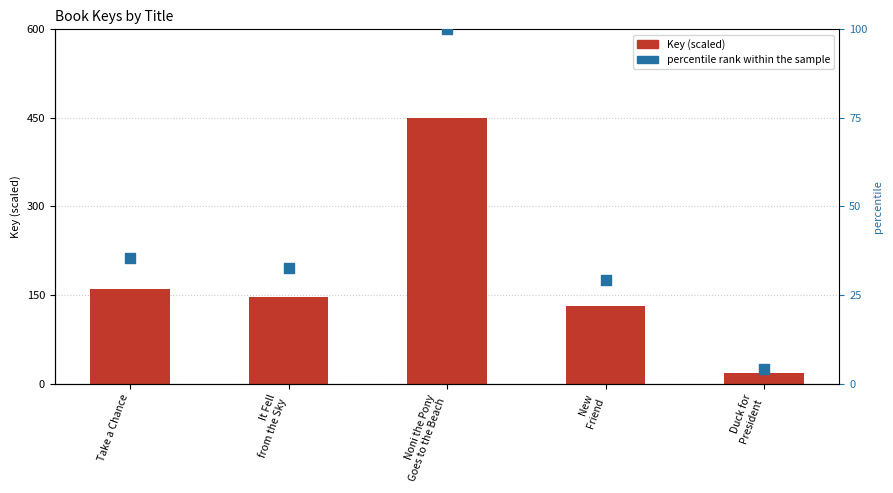

At which category is the sum across all series the highest?

Noni the Pony
Goes to the Beach